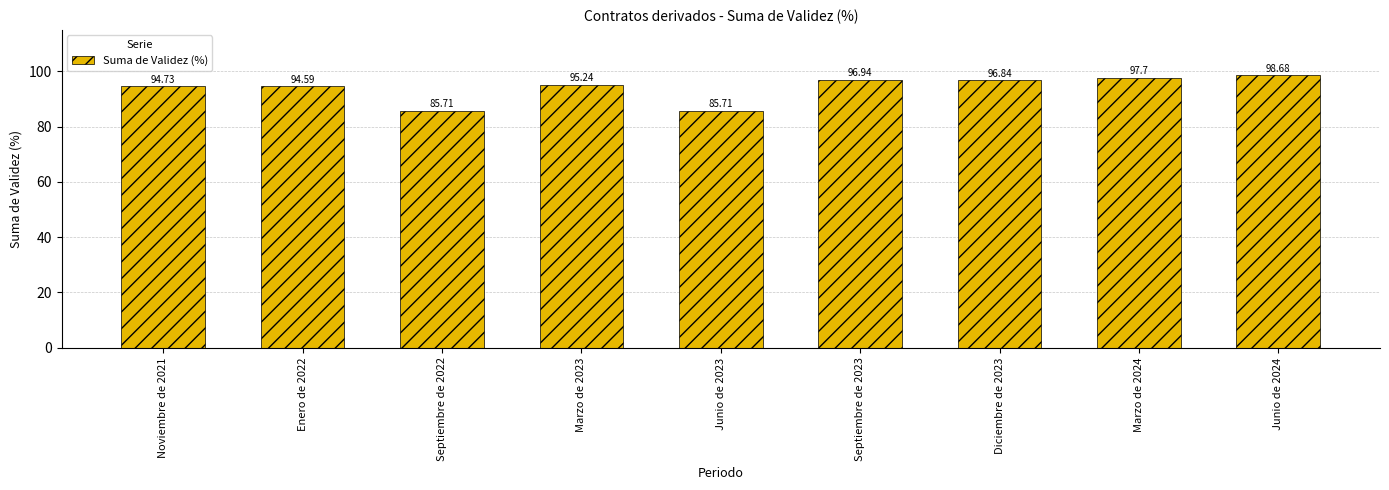

Count the number of data series in this chart.

1